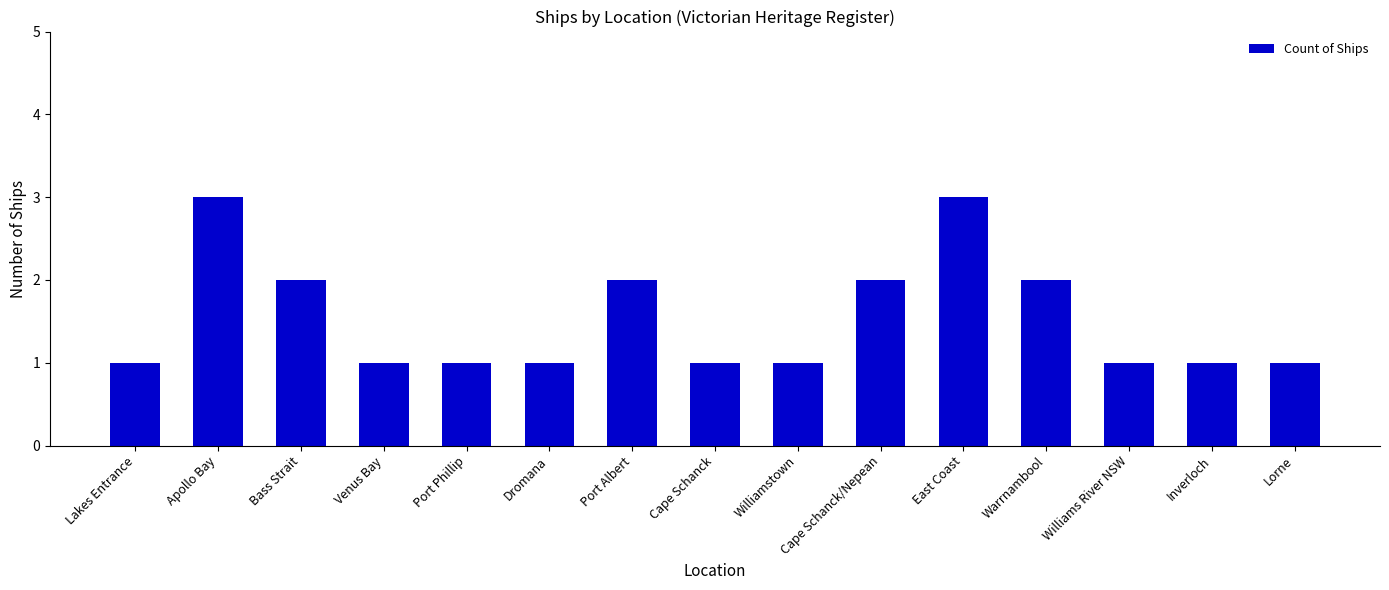

What is the label of the 13th bar from the right?

Bass Strait